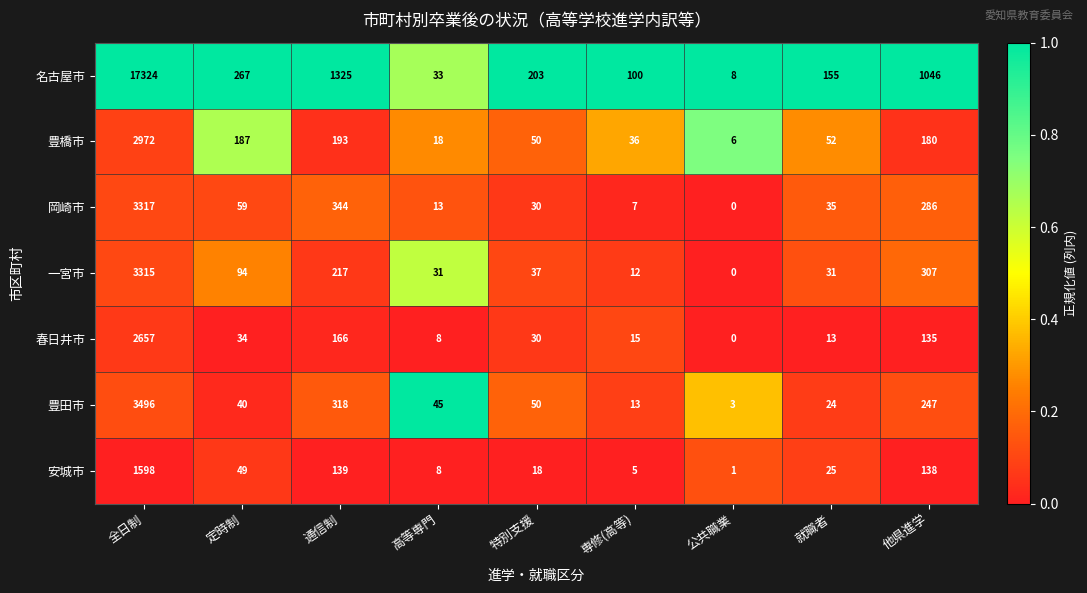

What is the average value of the 名古屋市 series?

2273